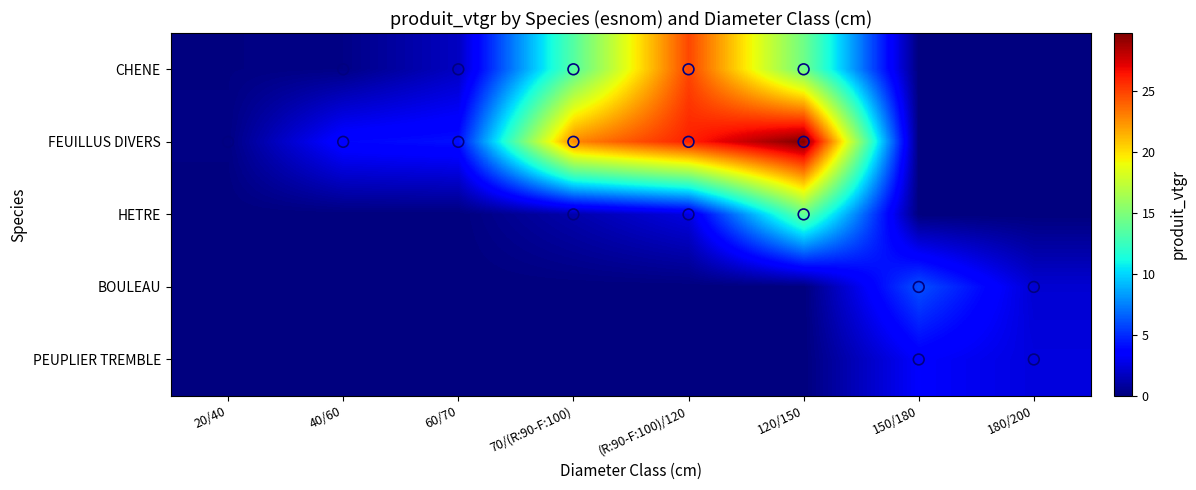

Which label corresponds to the largest value in the chart?

120/150